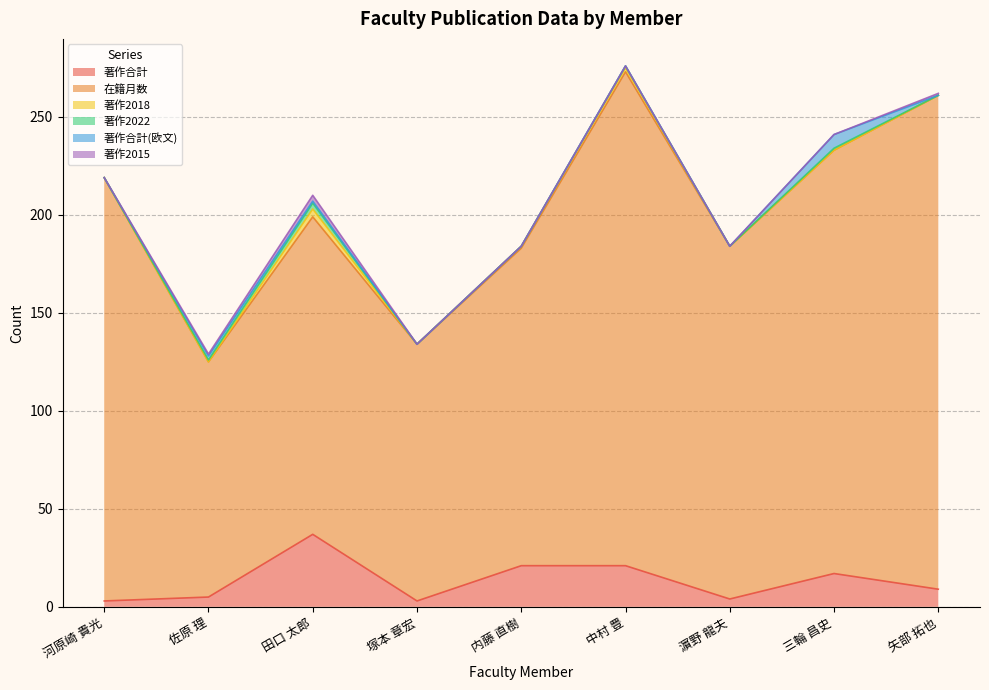

At which label does 著作合計 first exceed 9?

田口 太郎